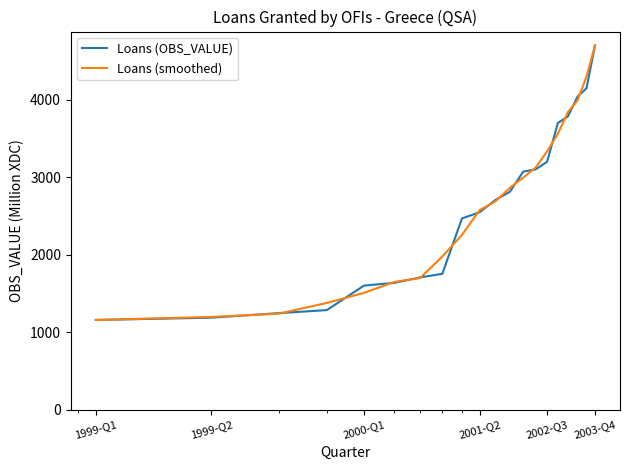

What is the lowest value of the Loans (OBS_VALUE) series?

1160.0